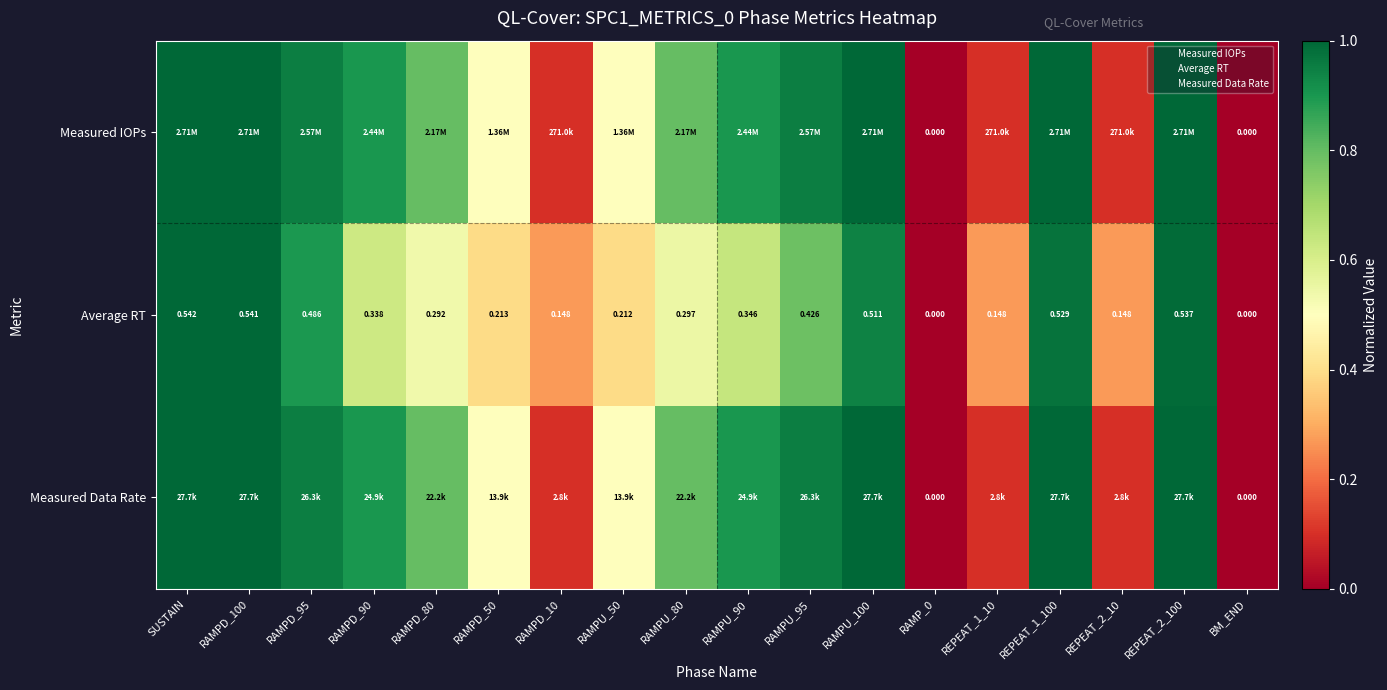

What is the maximum value shown in the chart?

1.0